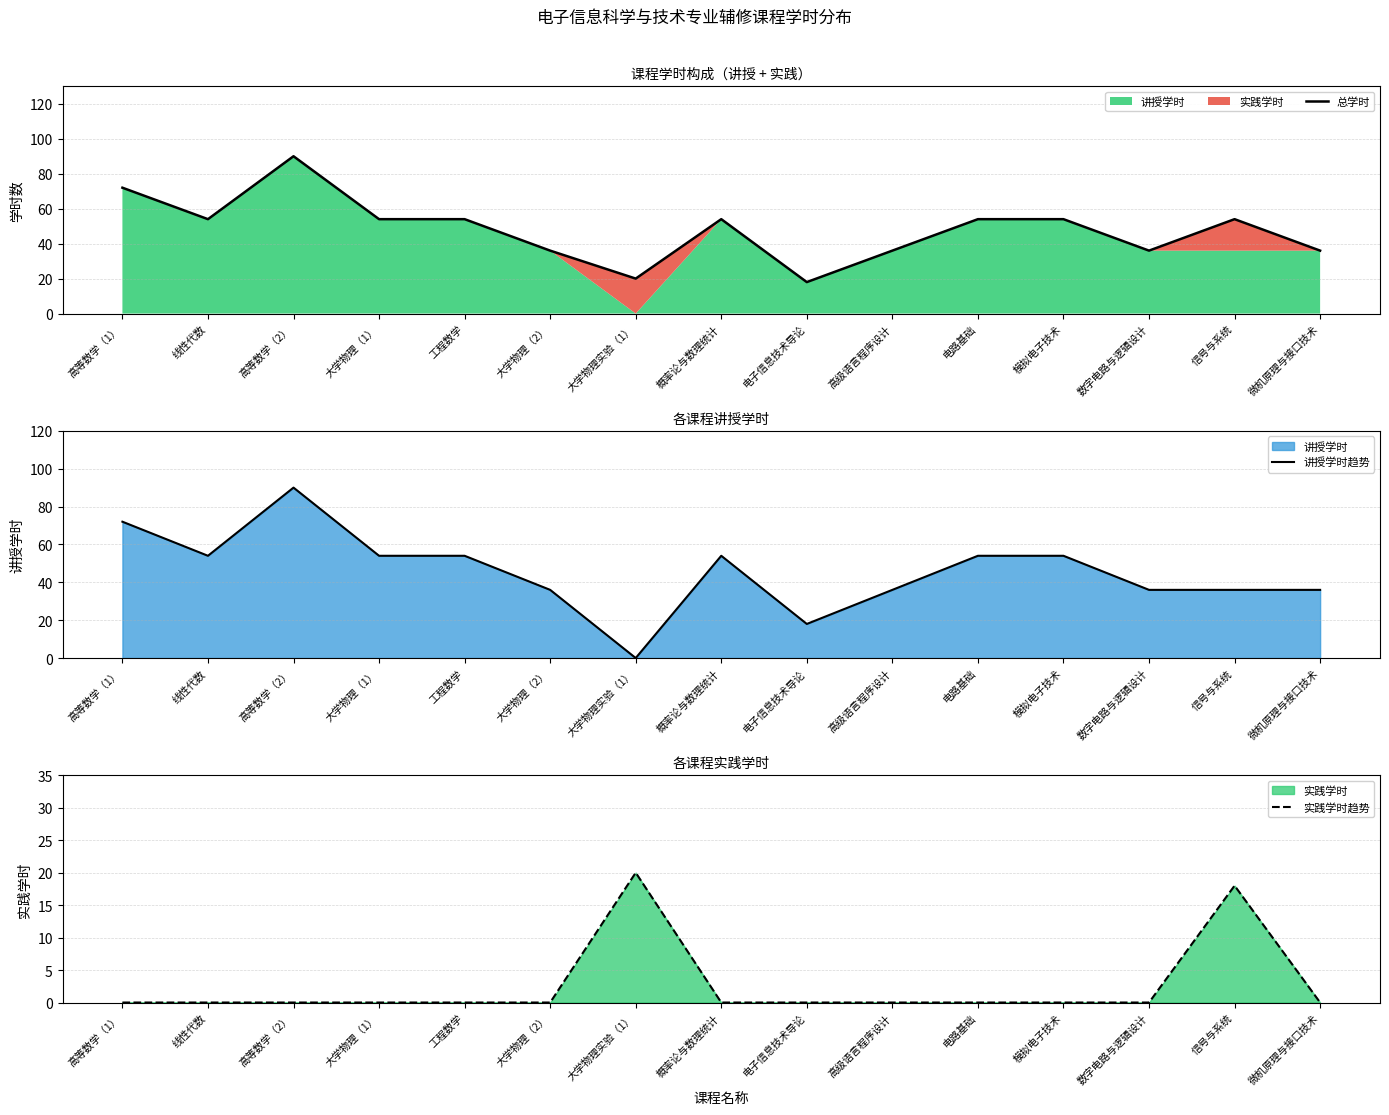

Reading right to left, what are all the values shown in this chart?

总学时: 微机原理与接口技术=36	信号与系统=54	数字电路与逻辑设计=36	模拟电子技术=54	电路基础=54	高级语言程序设计=36	电子信息技术导论=18	概率论与数理统计=54	大学物理实验（1）=20	大学物理（2）=36	工程数学=54	大学物理（1）=54	高等数学（2）=90	线性代数=54	高等数学（1）=72
讲授学时趋势: 微机原理与接口技术=36	信号与系统=36	数字电路与逻辑设计=36	模拟电子技术=54	电路基础=54	高级语言程序设计=36	电子信息技术导论=18	概率论与数理统计=54	大学物理实验（1）=0	大学物理（2）=36	工程数学=54	大学物理（1）=54	高等数学（2）=90	线性代数=54	高等数学（1）=72
实践学时趋势: 微机原理与接口技术=0	信号与系统=18	数字电路与逻辑设计=0	模拟电子技术=0	电路基础=0	高级语言程序设计=0	电子信息技术导论=0	概率论与数理统计=0	大学物理实验（1）=20	大学物理（2）=0	工程数学=0	大学物理（1）=0	高等数学（2）=0	线性代数=0	高等数学（1）=0